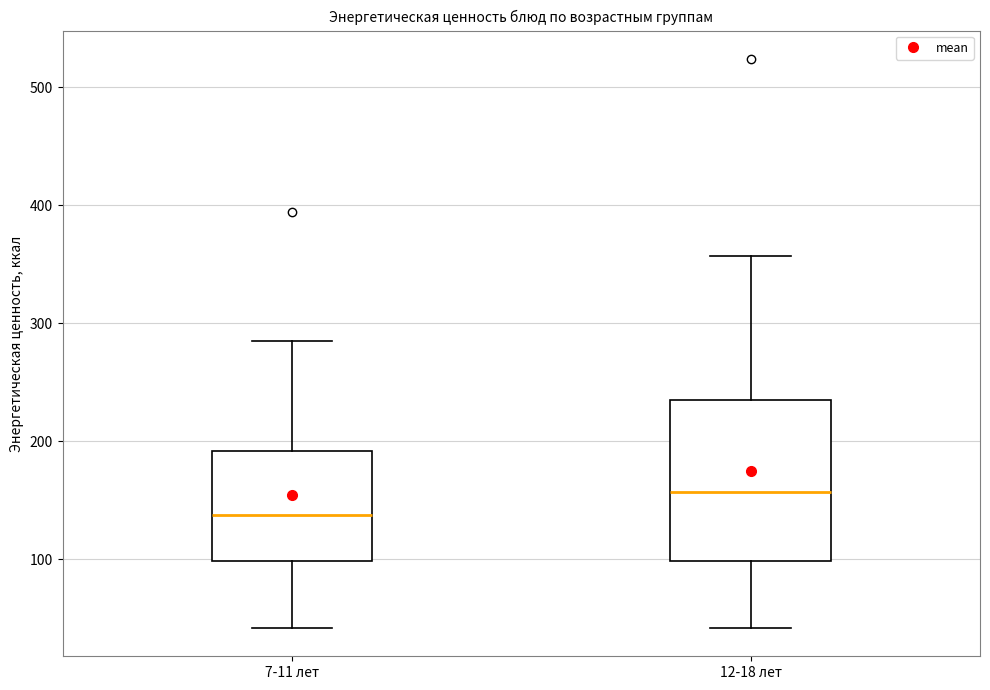

Reading left to right, transcribe this box plot: for each box, give where its median line is, the range the box spans, and where its two whiskers end, as read against the y-axis. The values are not printed on the chart, so give them approximately, as read against the axis.

7-11 лет: median 140, box 100 to 190, whiskers 40 to 290
12-18 лет: median 160, box 100 to 240, whiskers 40 to 360